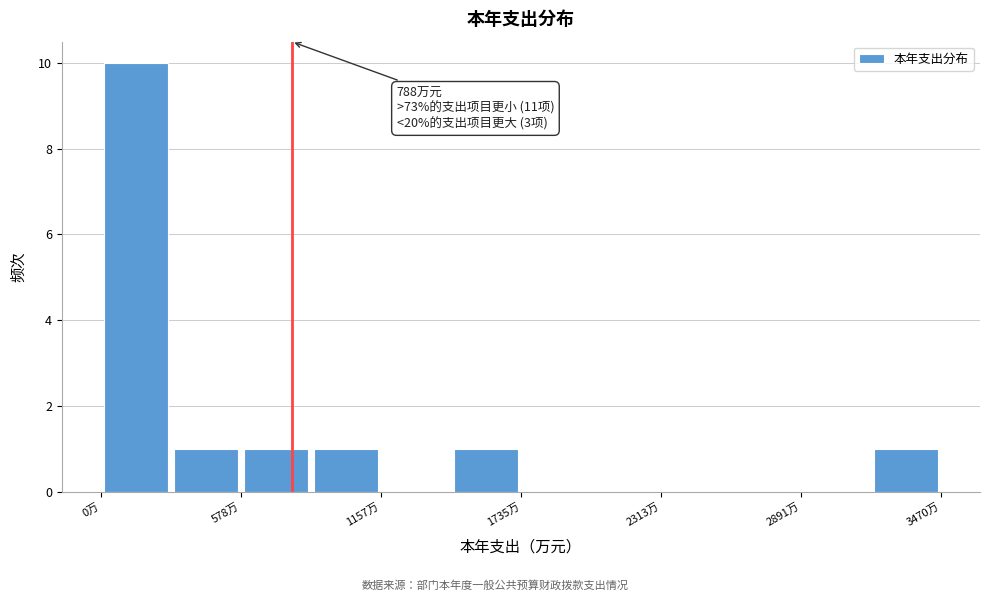

Read against the x-axis, roughly where is the centre of the tallest bar?

100